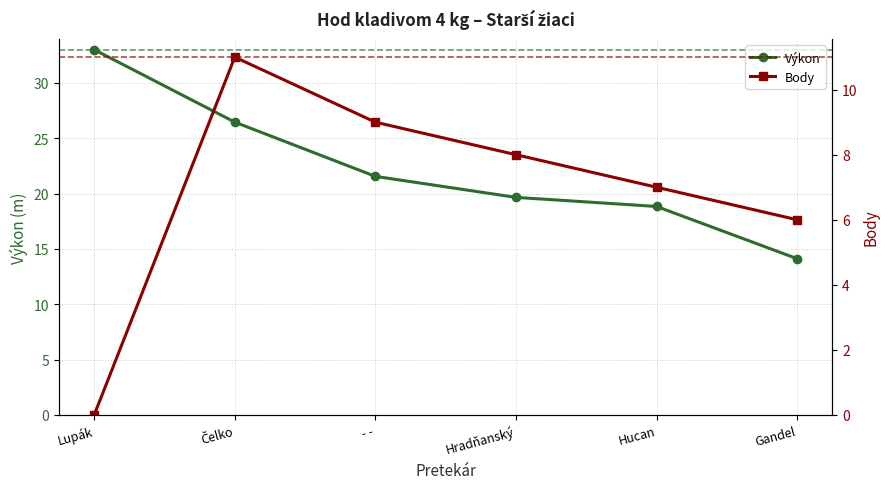

What position from the right is Čelko?

5